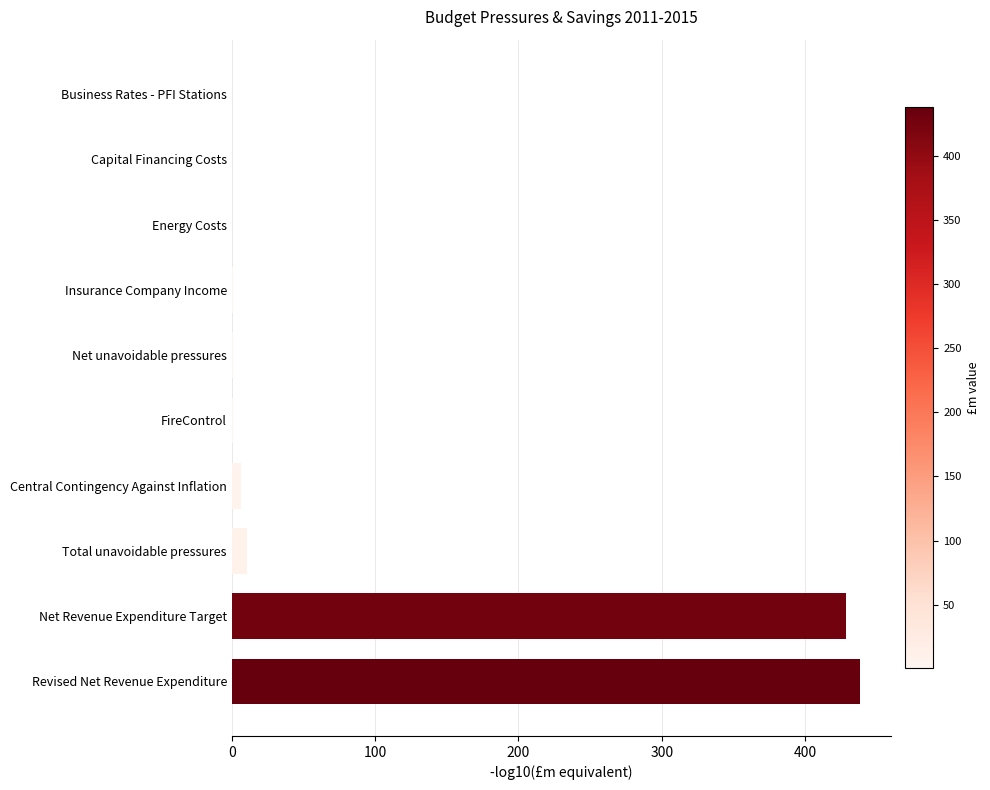

Between Revised Net Revenue Expenditure and Capital Financing Costs, which is larger?

Revised Net Revenue Expenditure